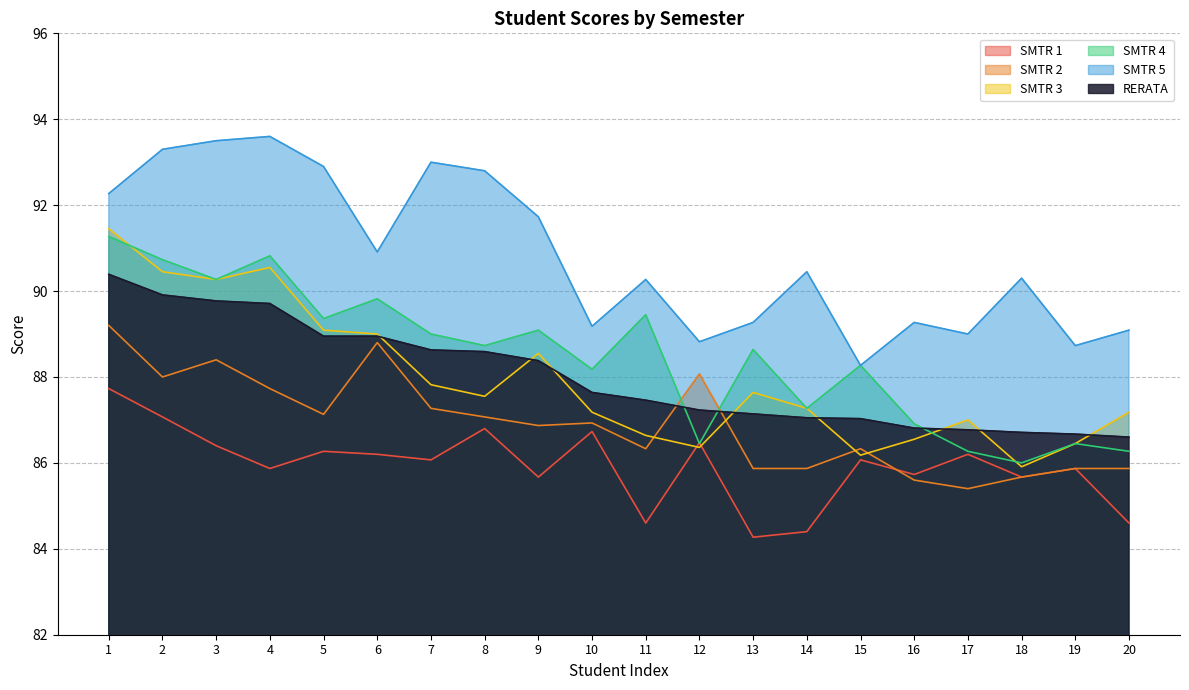

Which has a higher value, 7 or 10?

10